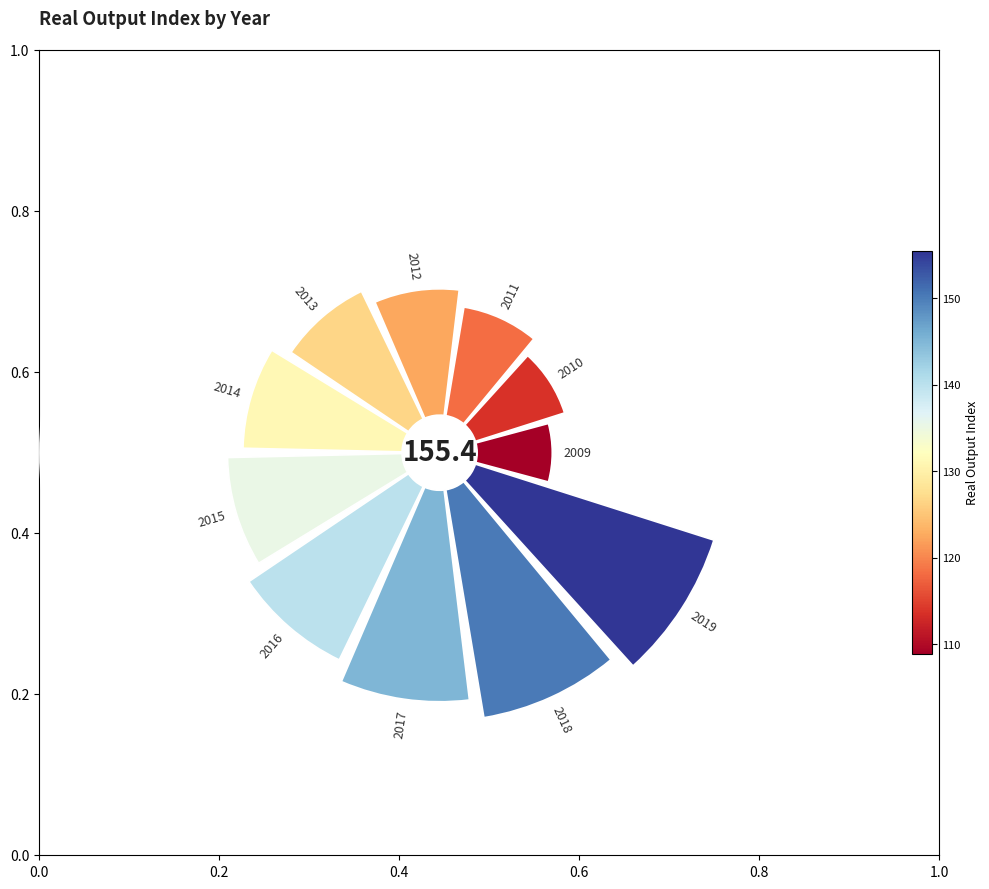

How much of the chart is everything except 10?

85.8%